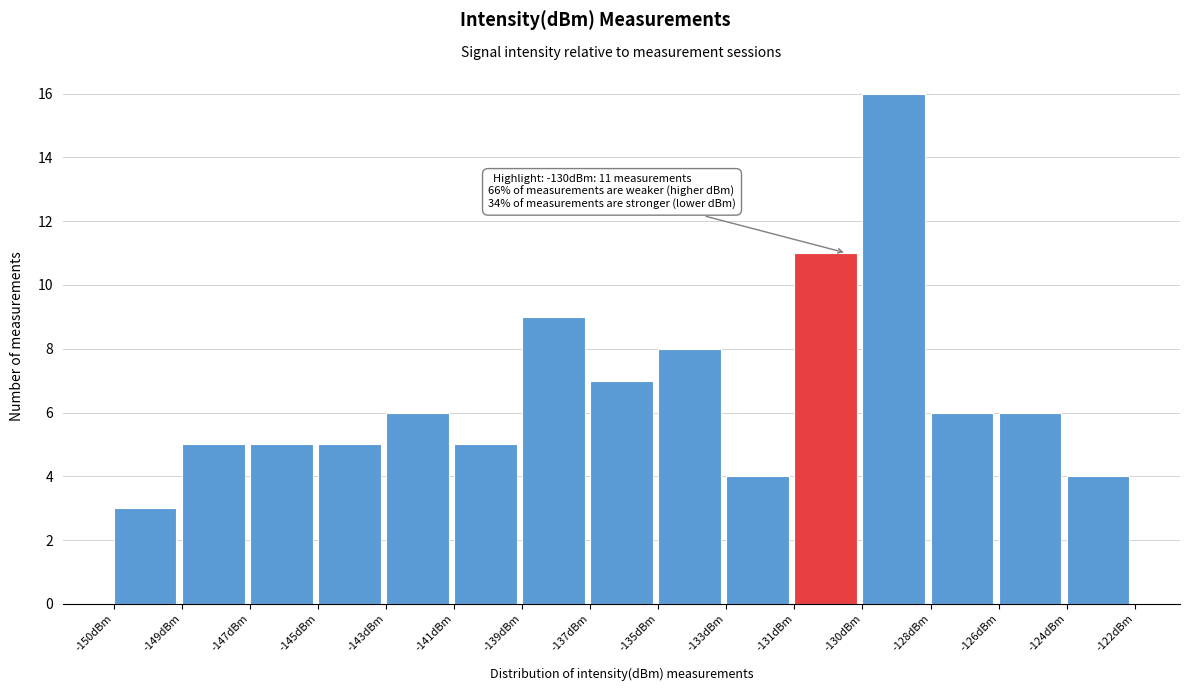

Reading left to right, extract all data points from this chart.

-150dBm=3	-149dBm=5	-147dBm=5	-145dBm=5	-143dBm=6	-141dBm=5	-139dBm=9	-137dBm=7	-135dBm=8	-133dBm=4	-131dBm=11	-130dBm=16	-128dBm=6	-126dBm=6	-124dBm=4